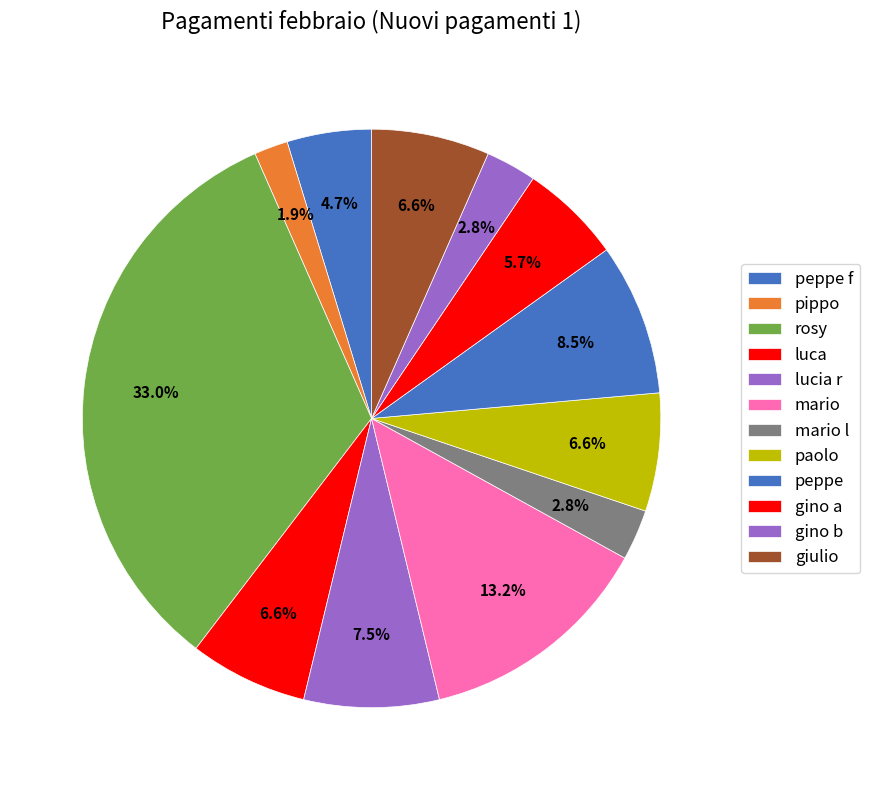

How many slices are in this pie chart?

12